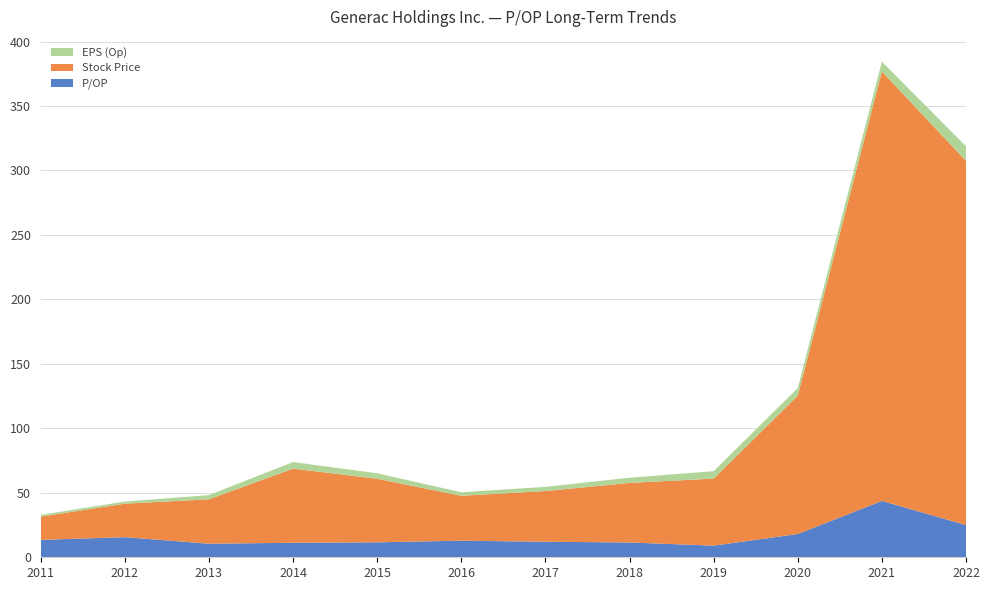

Reading left to right, what are all the values shown in this chart?

P/OP: 2011=13.5	2012=15.6	2013=10.5	2014=11.2	2015=11.6	2016=12.9	2017=12.1	2018=11.5	2019=9.0	2020=18.0	2021=43.7	2022=25.0
Stock Price: 2011=18.0	2012=26.0	2013=34.4	2014=57.5	2015=49.3	2016=34.8	2017=39.3	2018=46.2	2019=52.0	2020=107.3	2021=333.0	2022=282.5
EPS (Op): 2011=1.3	2012=1.7	2013=3.3	2014=5.1	2015=4.2	2016=2.7	2017=3.3	2018=4.0	2019=5.8	2020=6.0	2021=7.6	2022=11.3